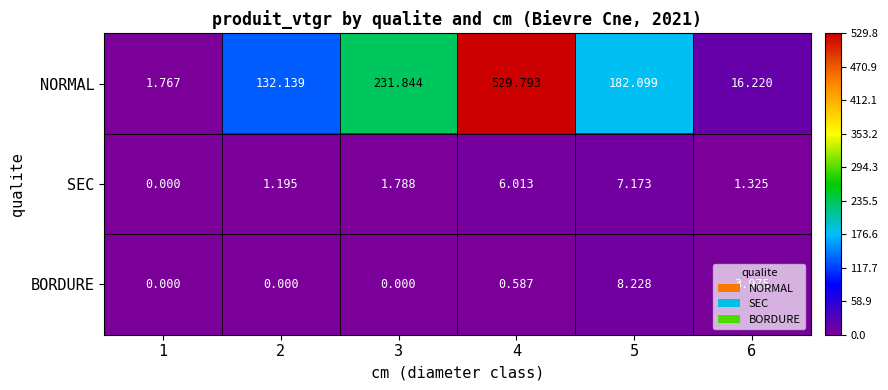

Which series has the largest total across all categories?

NORMAL